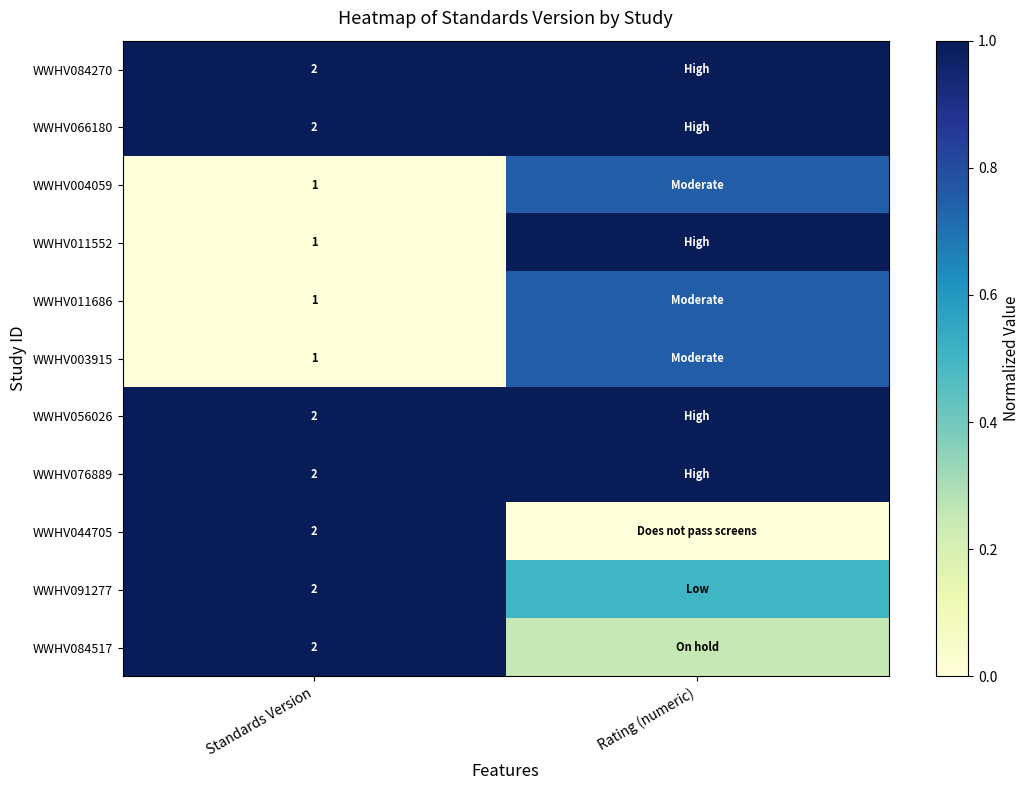

Is the value of WWHV066180 at Standards Version greater than the value of WWHV011552 at Standards Version?

Yes